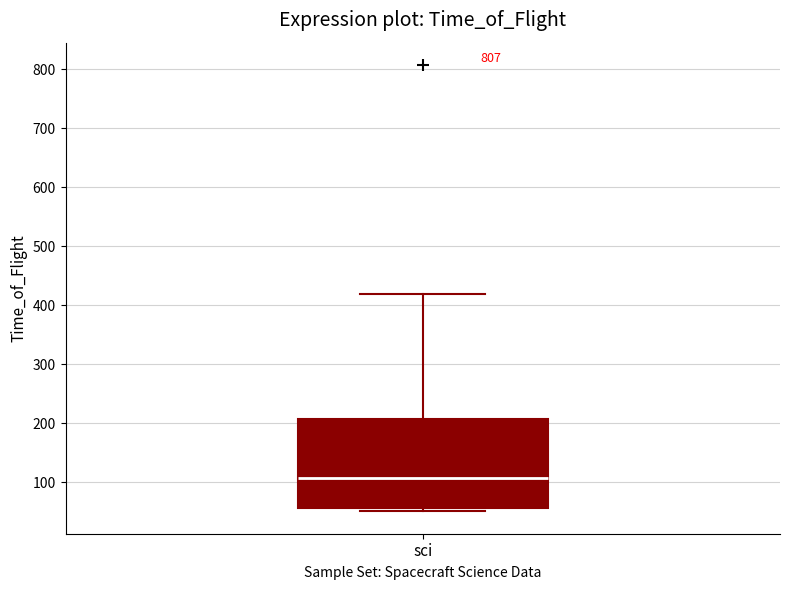

Transcribe this box plot: give where the median line is, the range the box spans, and where the two whiskers end, as read against the y-axis. The values are not printed on the chart, so give them approximately, as read against the axis.

median 110, box 60 to 210, whiskers 50 to 420